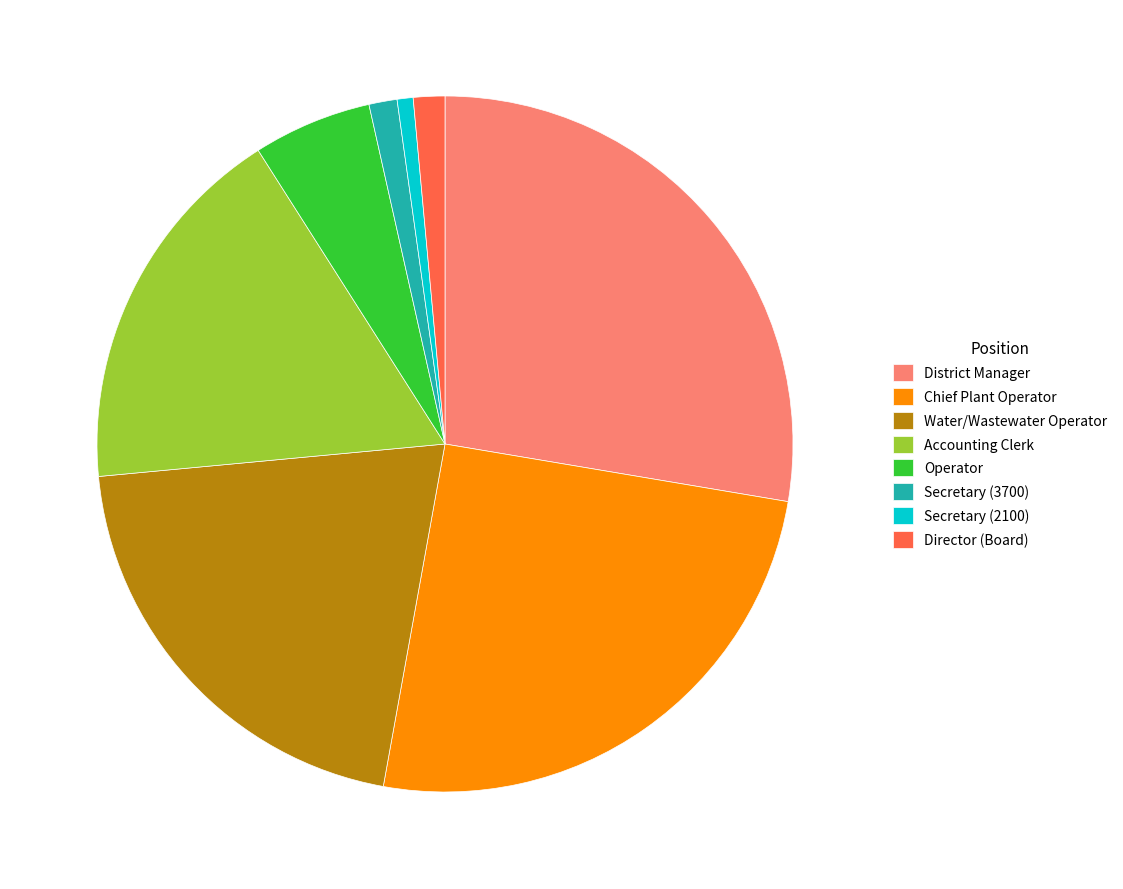

Approximately how many times larger is the value at Director (Board) compared to Secretary (3700)?

1.1